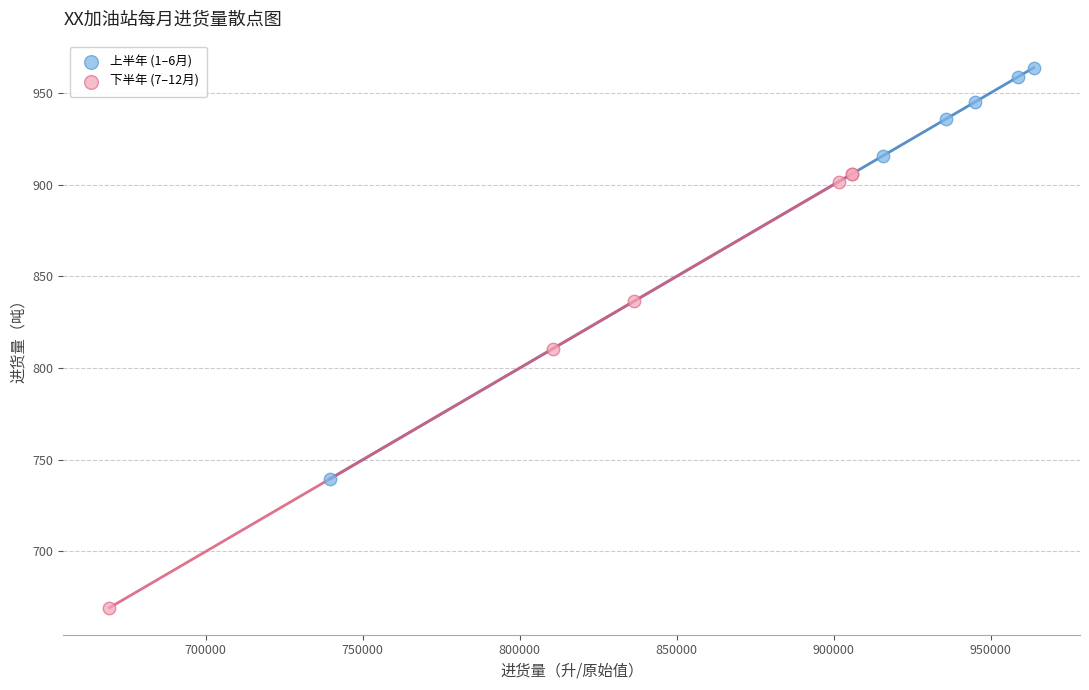

Which series reaches the maximum Y coordinate?

上半年 (1–6月)